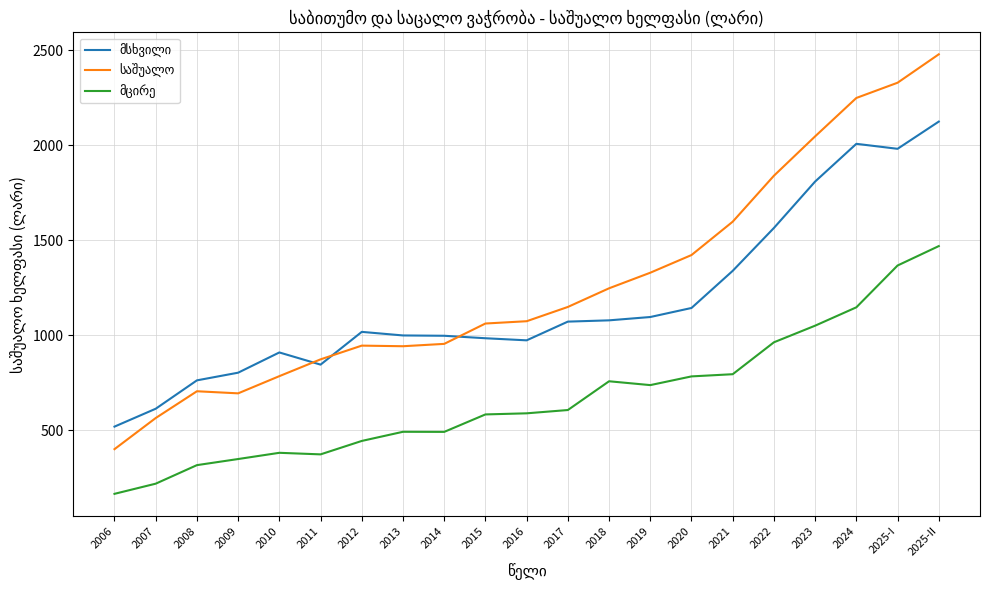

What is the difference between the highest and lowest values at 2024?

1100.6